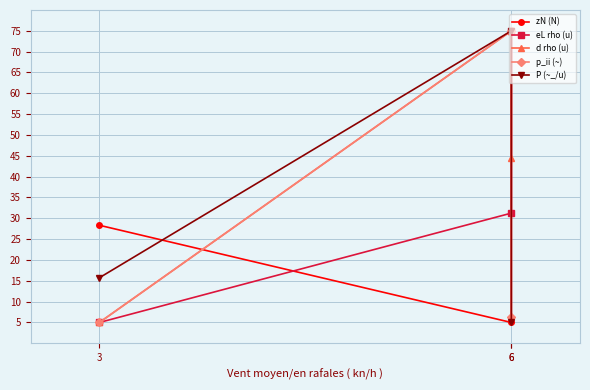

How many values in the eL rho (u) series exceed 31?

2